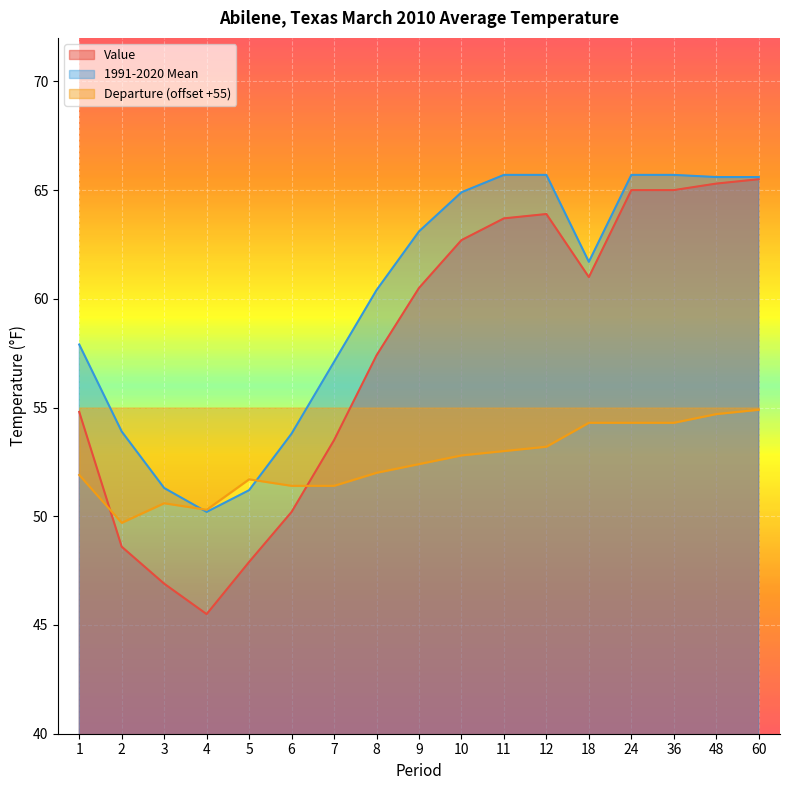

At which category is the sum across all series the highest?

60